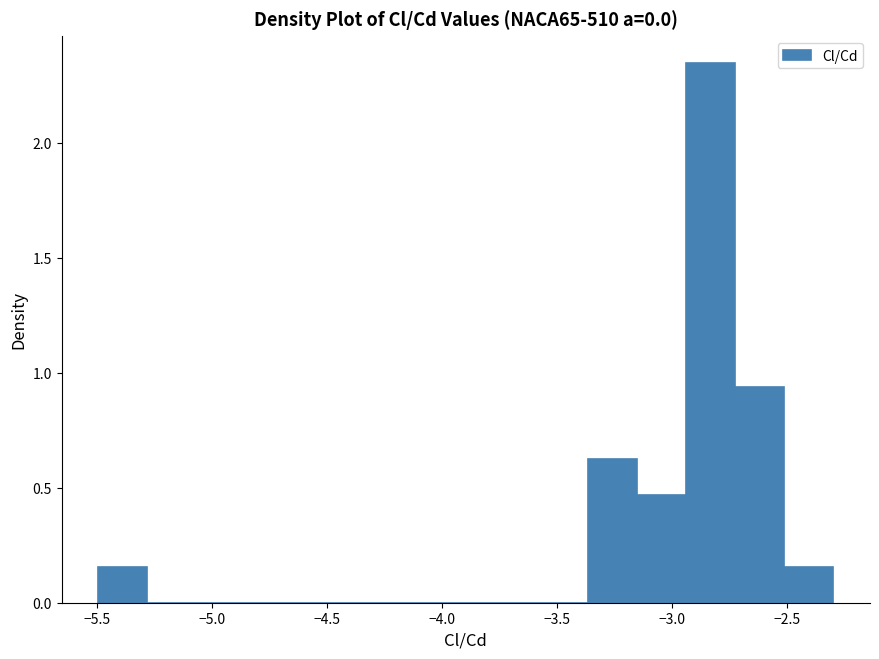

Over which range of the x-axis is the bar tallest?

-2.95 to -2.70